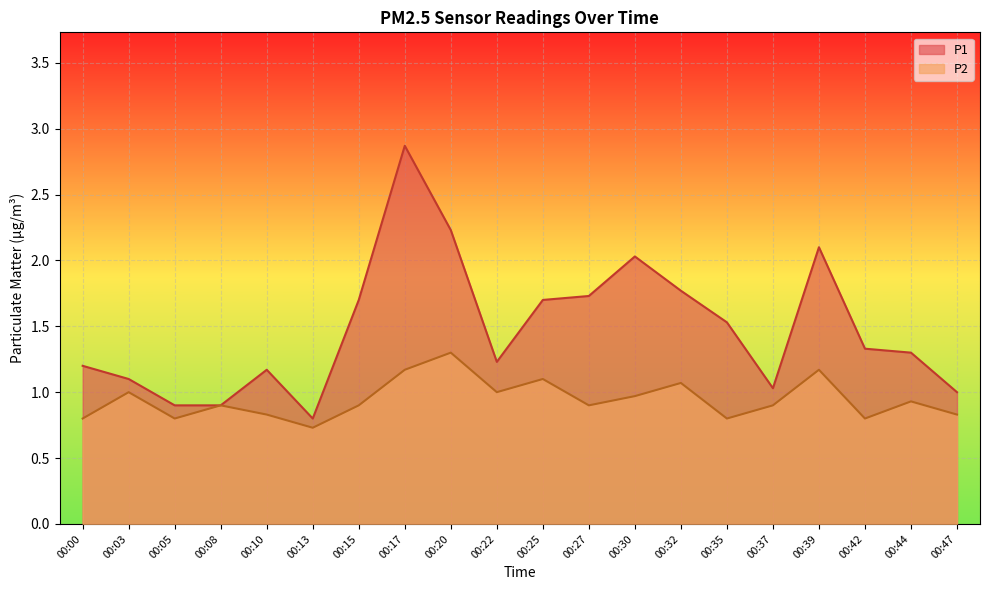

What is the total value across all series at 00:20?

3.5